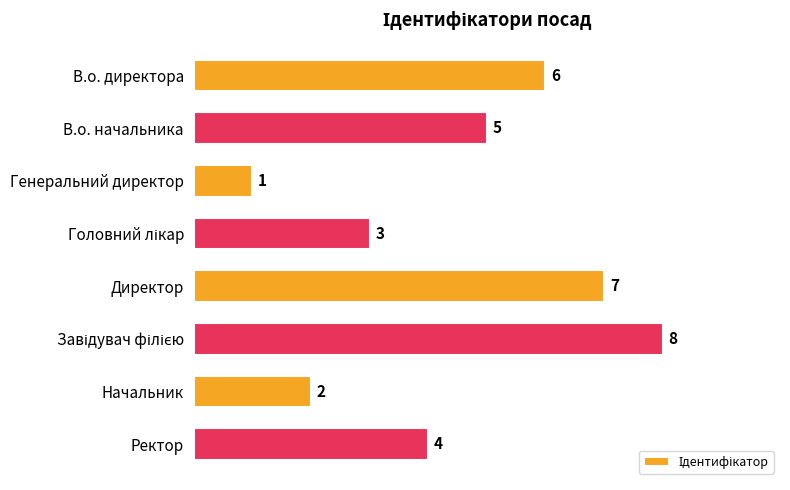

What is the minimum value shown in the chart?

1